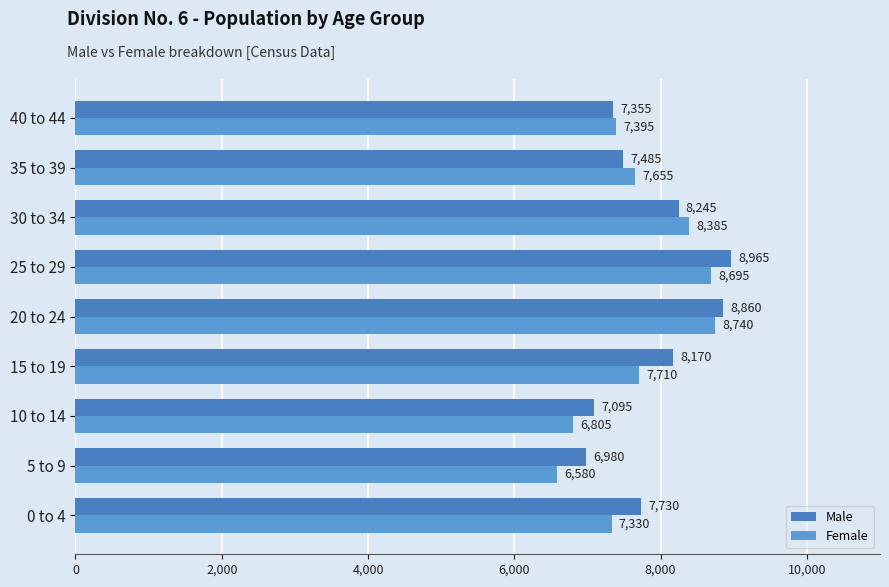

List the labels in order of Male value, smallest first.

5 to 9, 10 to 14, 40 to 44, 35 to 39, 0 to 4, 15 to 19, 30 to 34, 20 to 24, 25 to 29